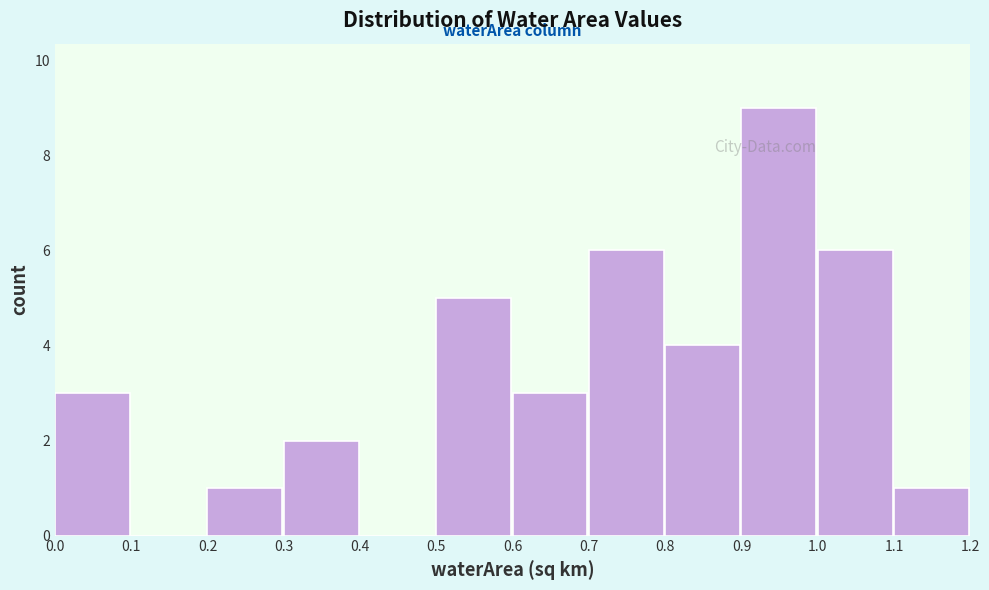

Reading left to right, transcribe this chart: for each bar, give the range it covers on the x-axis and its height. The values are not printed on the chart, so give them approximately, as read against the axis.

0.0 to 0.1: 3
0.1 to 0.2: 0
0.2 to 0.3: 1
0.3 to 0.4: 2
0.4 to 0.5: 0
0.5 to 0.6: 5
0.6 to 0.7: 3
0.7 to 0.8: 6
0.8 to 0.9: 4
0.9 to 1.0: 9
1.0 to 1.1: 6
1.1 to 1.2: 1